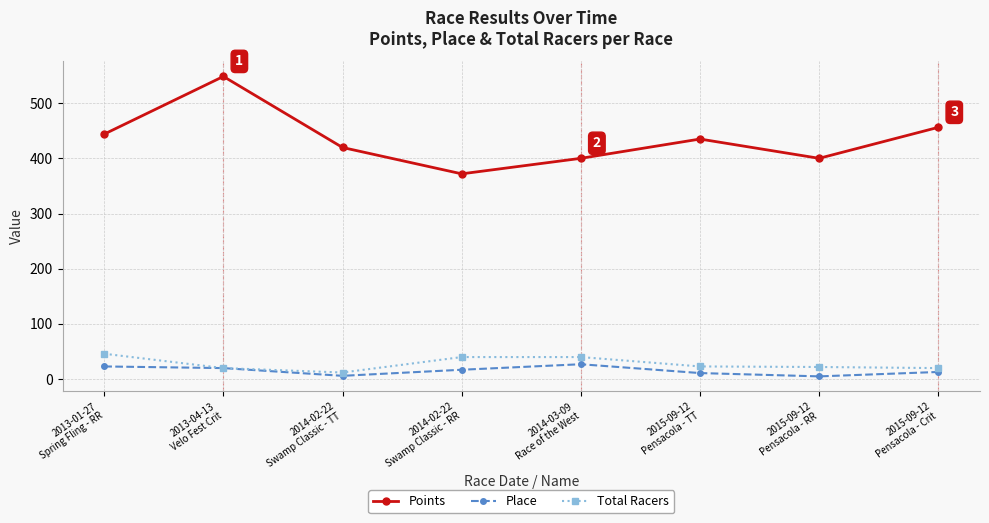

Which series has the widest spread of values?

Points